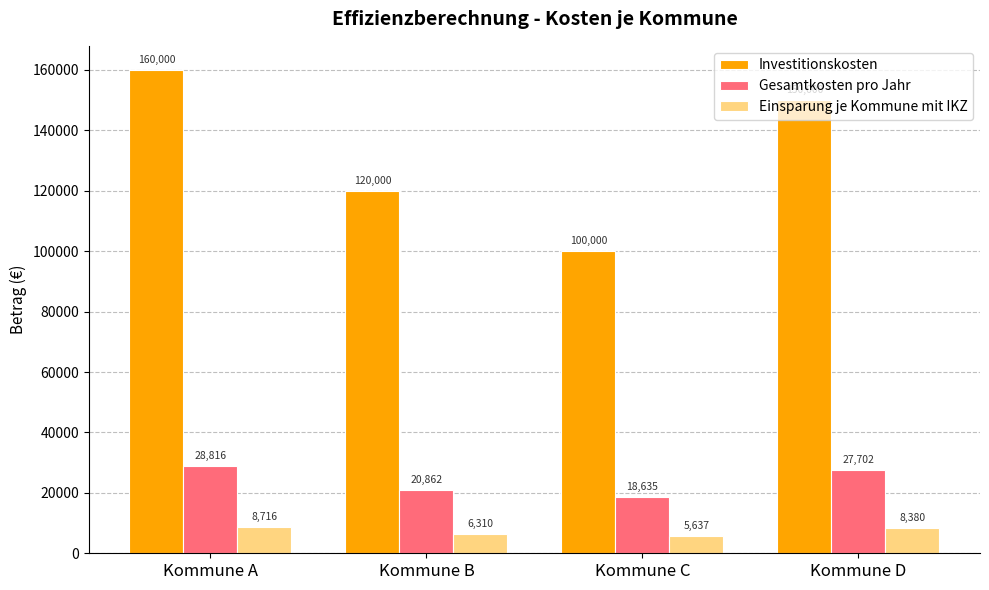

How many groups of bars are there?

4